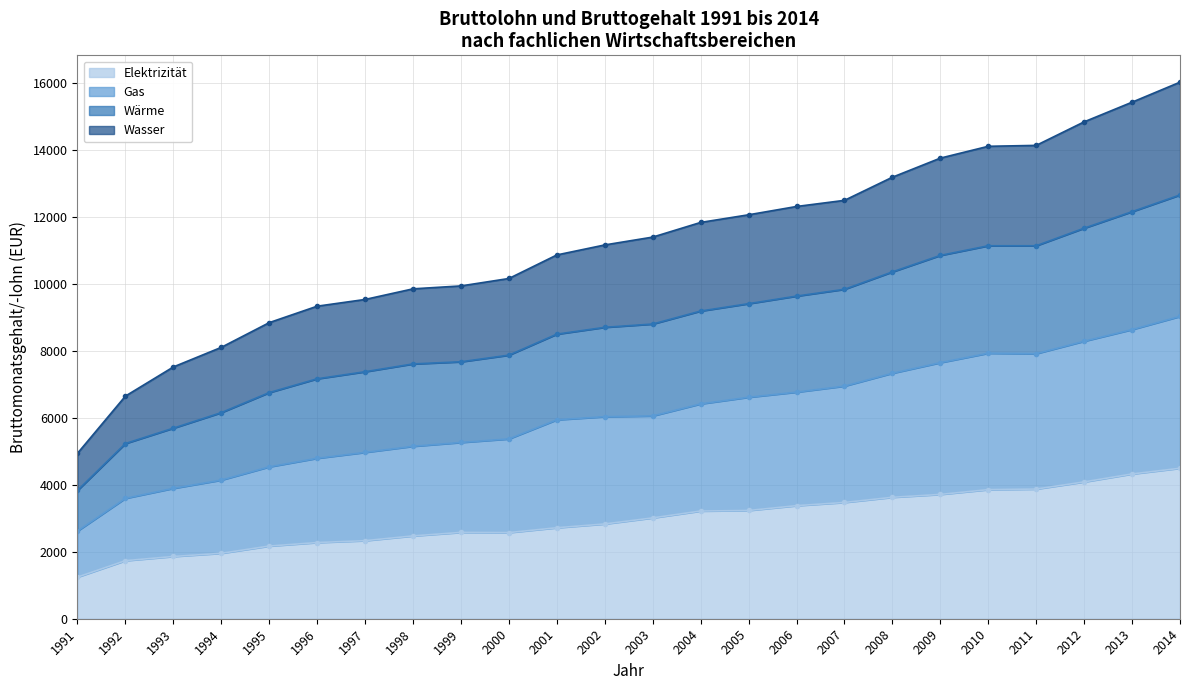

The Elektrizität series shows 3232 at 2005. True or false?

True